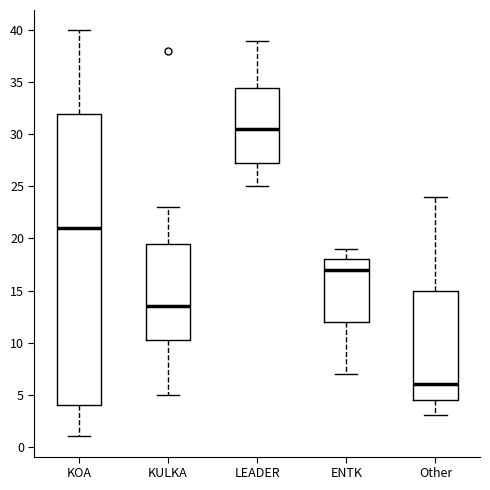

Reading left to right, read every box against the y-axis: the position of its median line, the range the box covers, and the ends of its whiskers. The values are not printed on the chart, so give them approximately, as read against the axis.

KOA: median 21.0, box 4.0 to 32.0, whiskers 1.0 to 40.0
KULKA: median 13.5, box 10.5 to 19.5, whiskers 5.0 to 23.0
LEADER: median 30.5, box 27.5 to 34.5, whiskers 25.0 to 39.0
ENTK: median 17.0, box 12.0 to 18.0, whiskers 7.0 to 19.0
Other: median 6.0, box 4.5 to 15.0, whiskers 3.0 to 24.0